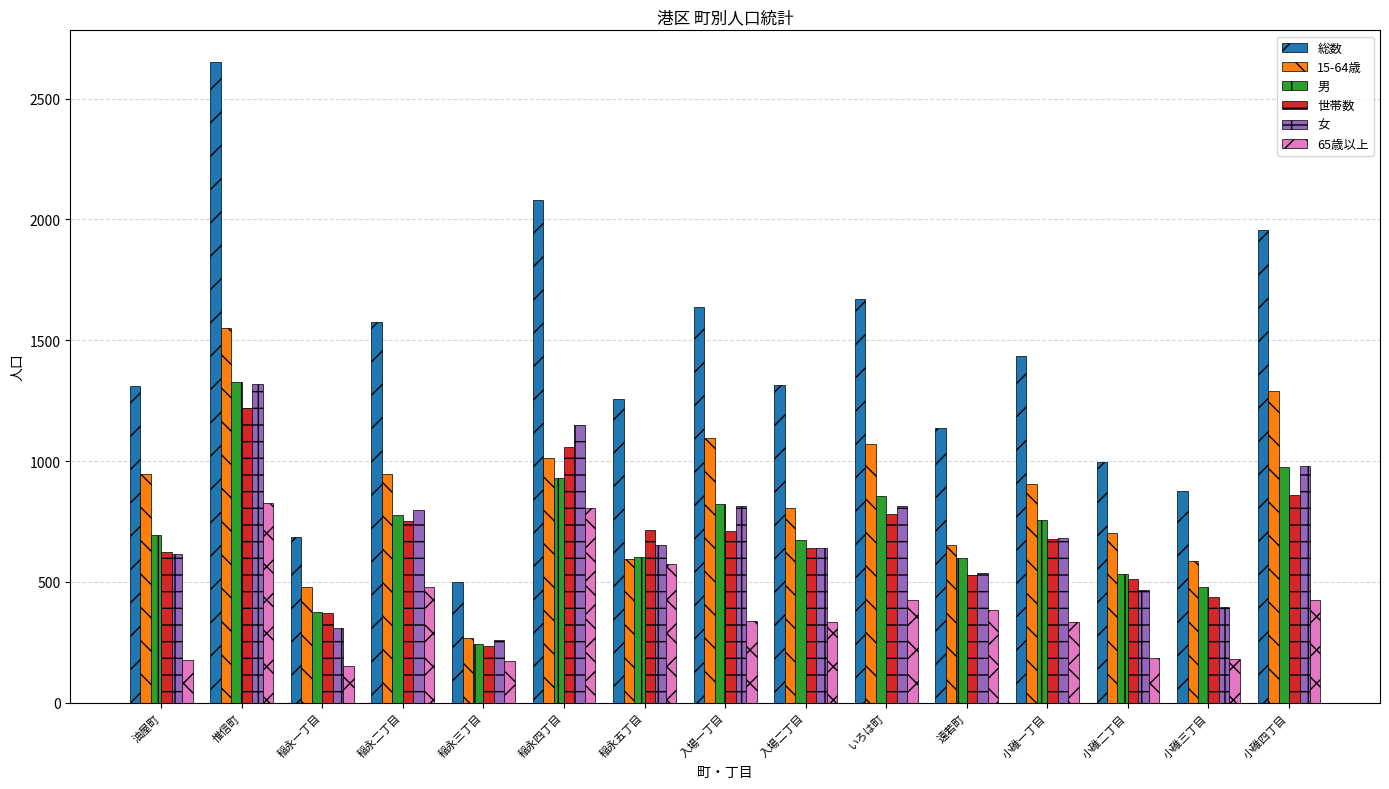

What is the minimum value for 世帯数?

234